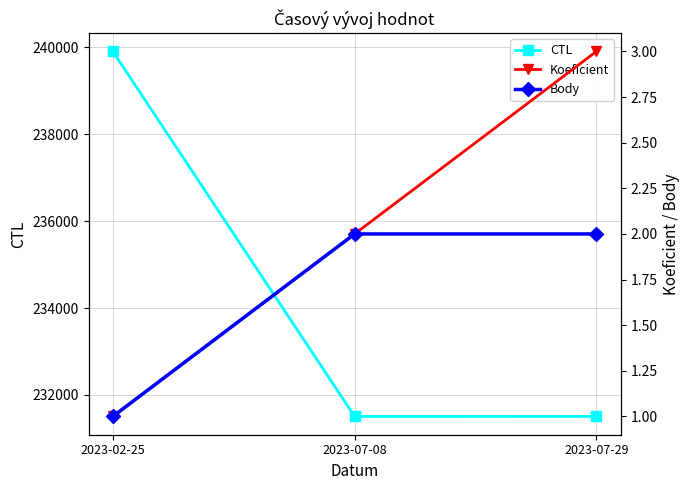

Count the number of categories in the chart.

3